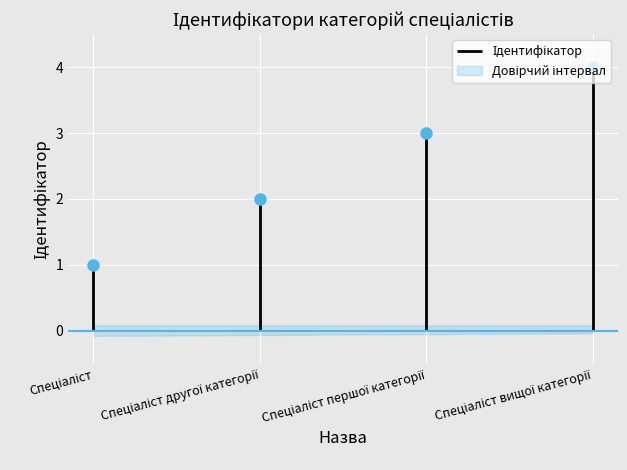

What is the ratio of the value at Спеціаліст вищої категорії to the value at Спеціаліст другої категорії?

2.0